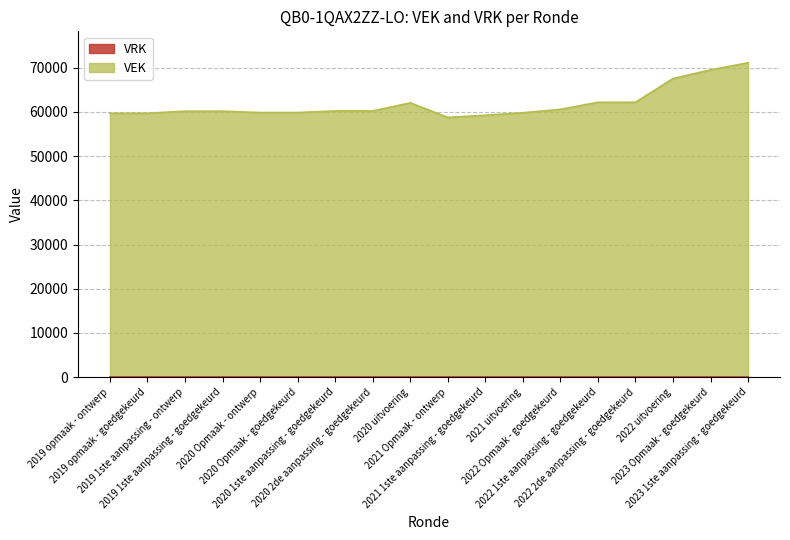

True or false: the data shows 93792 at 2022 uitvoering.

False